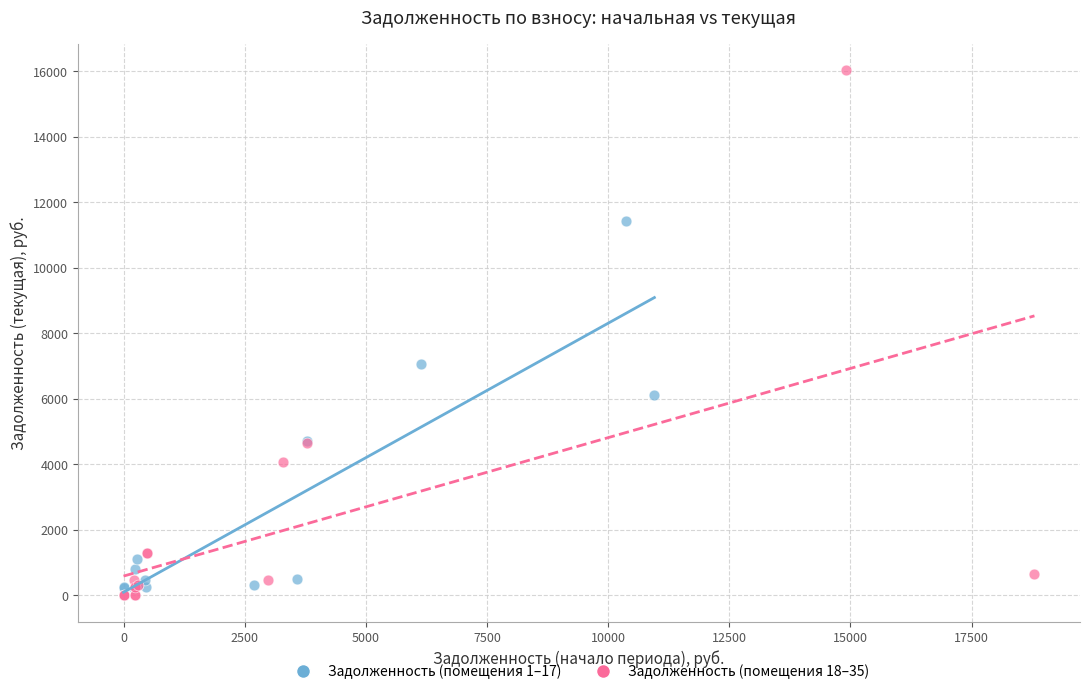

Which series contains the lowest Y value?

Задолженность (помещения 18–35)